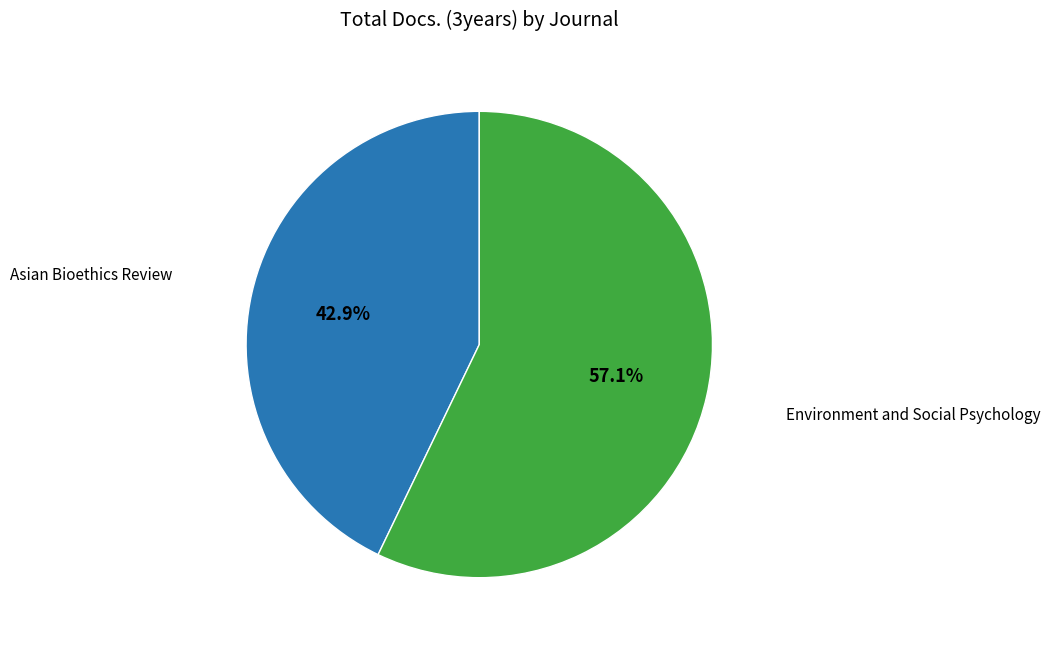

Do Asian Bioethics Review and Environment and Social Psychology together represent more than half of the pie?

Yes